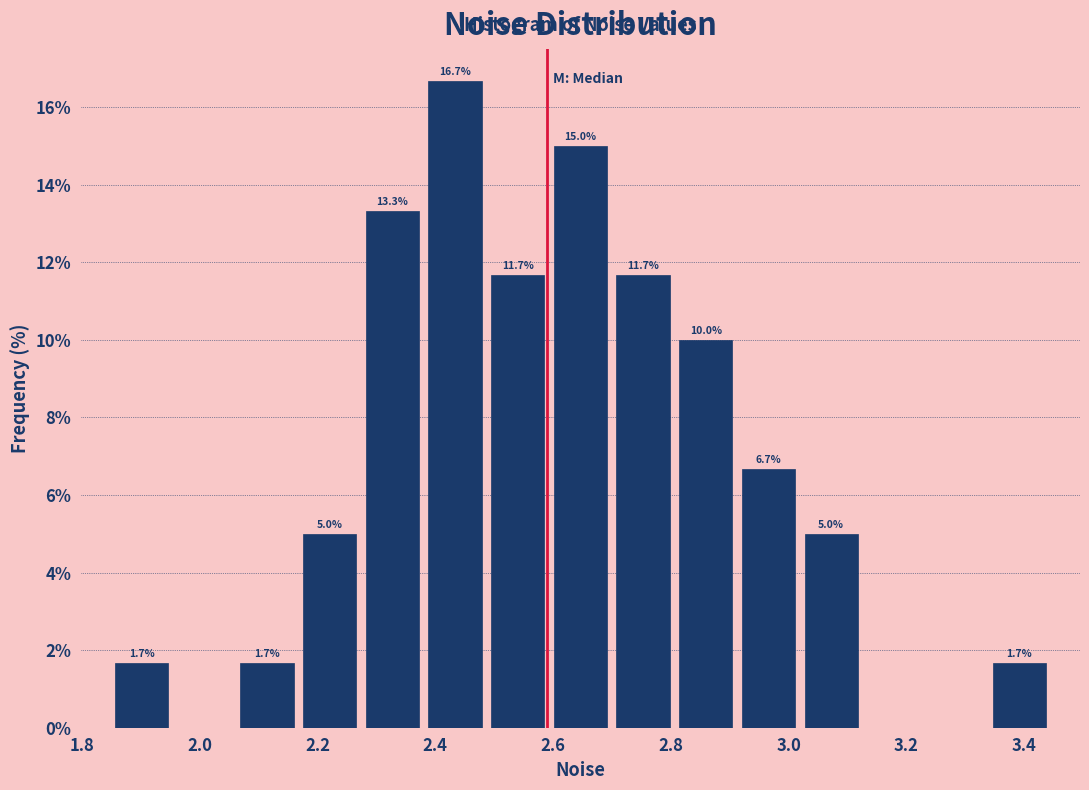

Which range on the x-axis has the tallest bar?

2.38 to 2.48